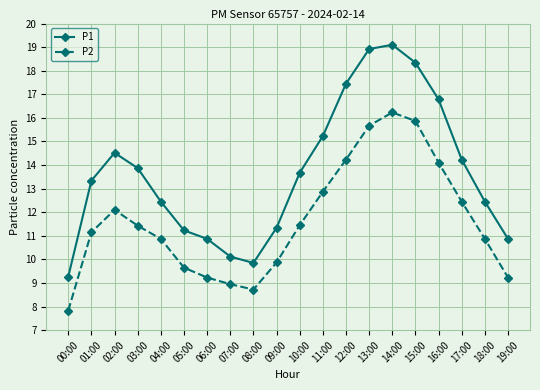

True or false: P2 and P1 intersect in this chart.

False